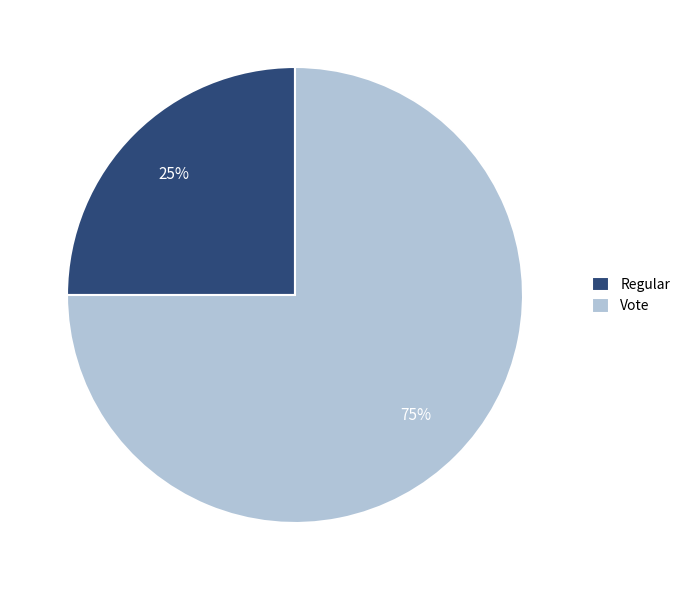

To the nearest percent, what is the difference between the largest and smallest slice percentages?

50%